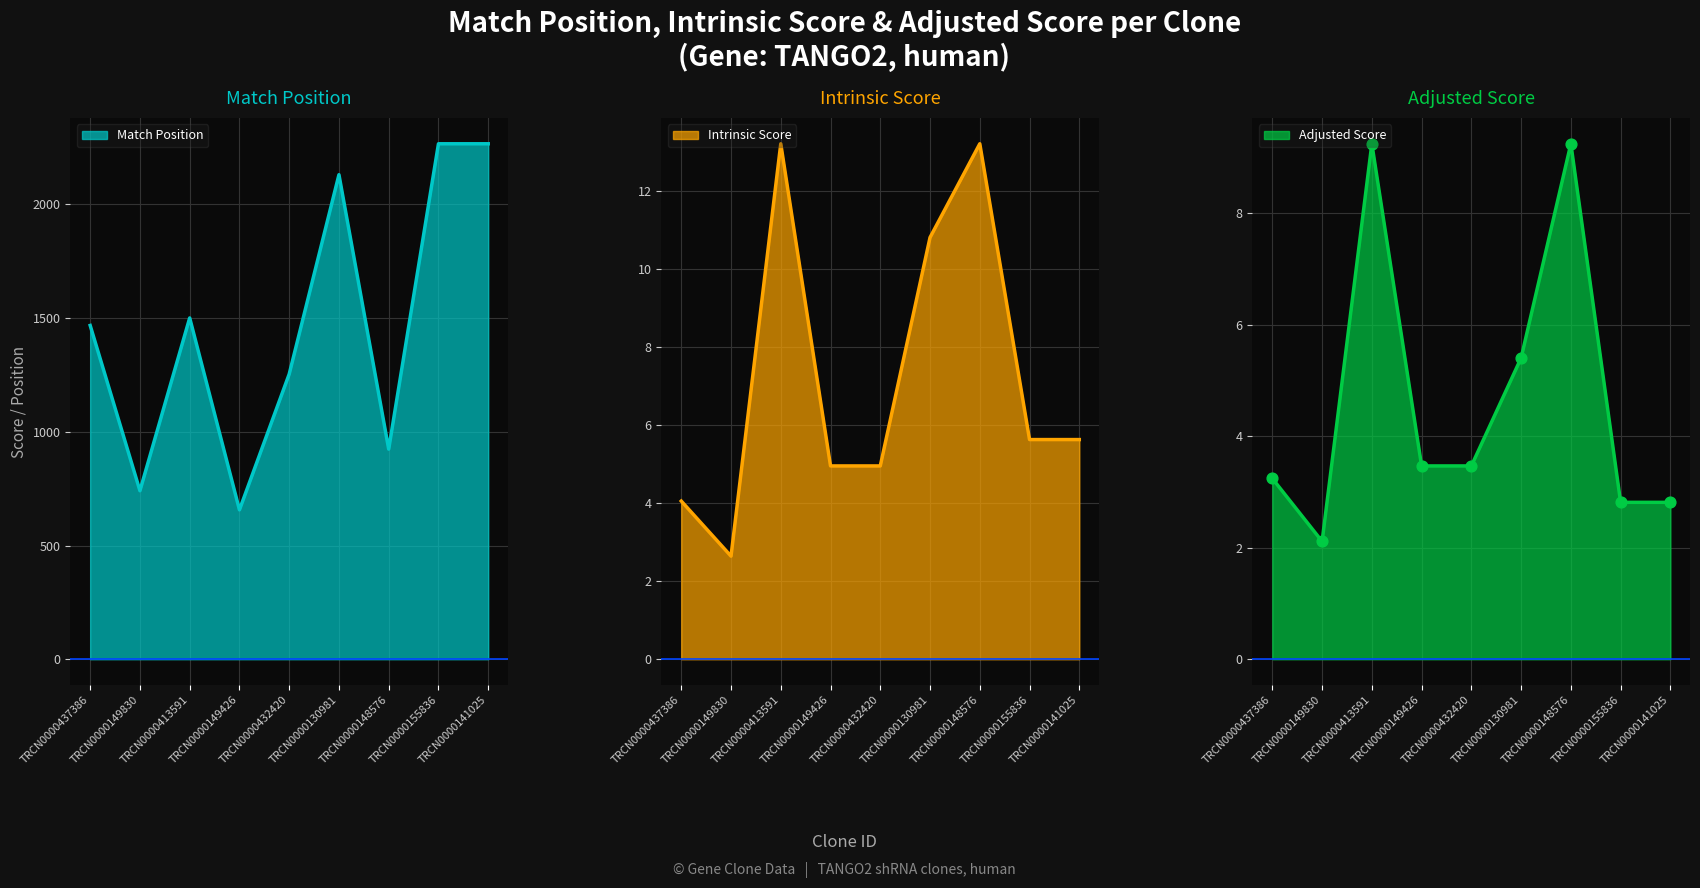

What are all the series names shown in the legend?

Match Position, Intrinsic Score, Adjusted Score